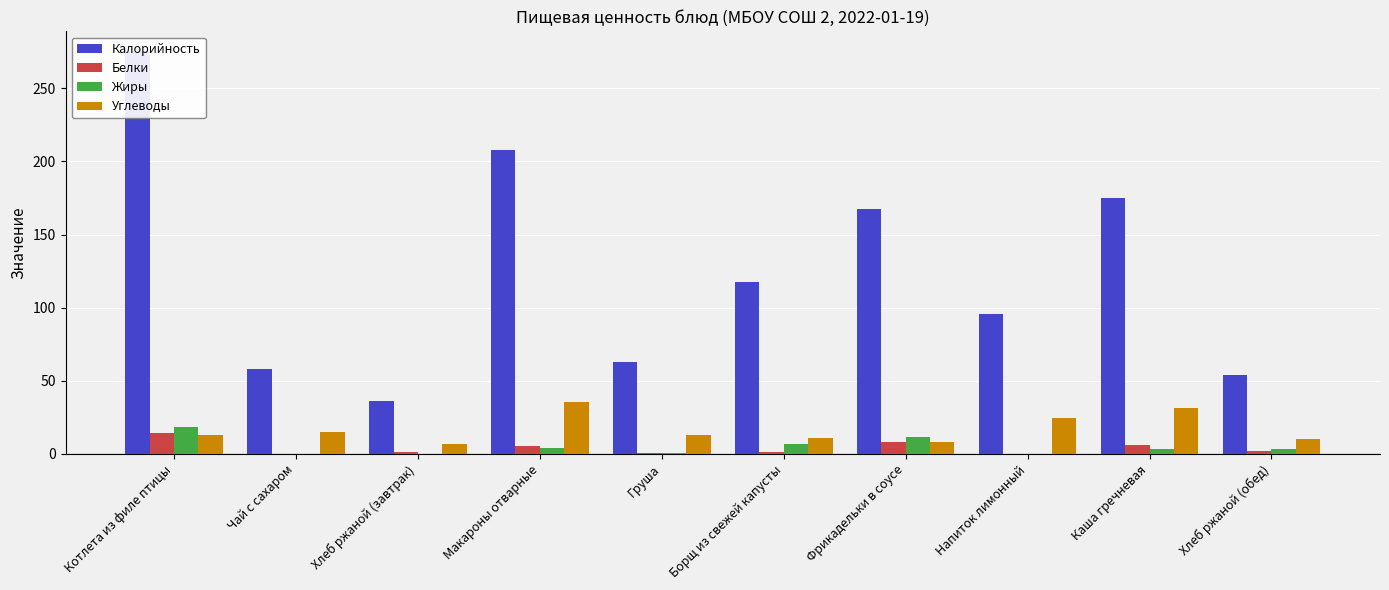

How many series are shown in this chart?

4